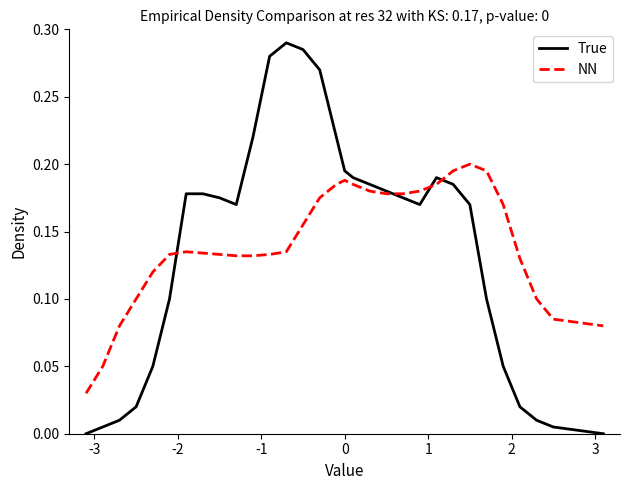

Which series has the widest spread of values?

True